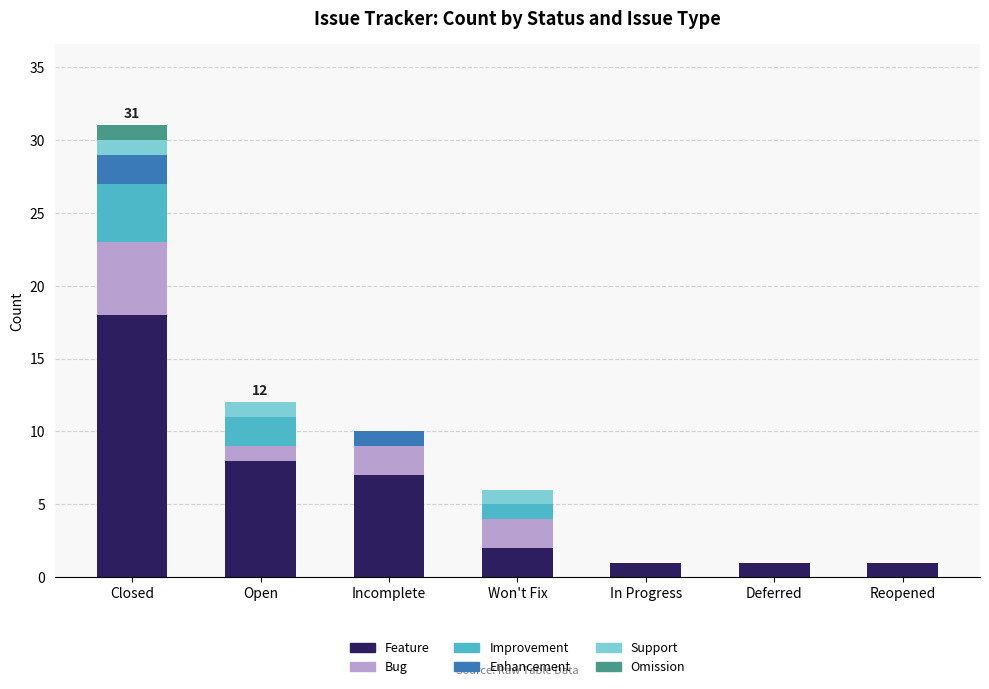

True or false: Feature has a value of 8 at Open.

True